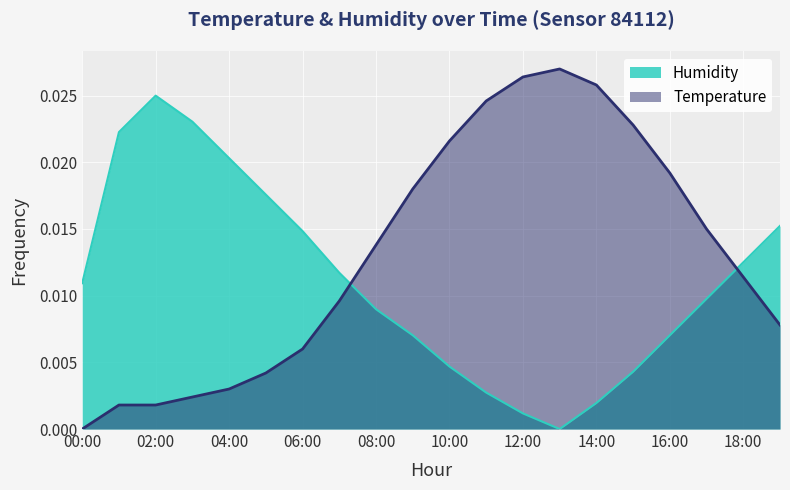

After their last crossing, which series has the higher values: Temperature or Humidity?

Humidity